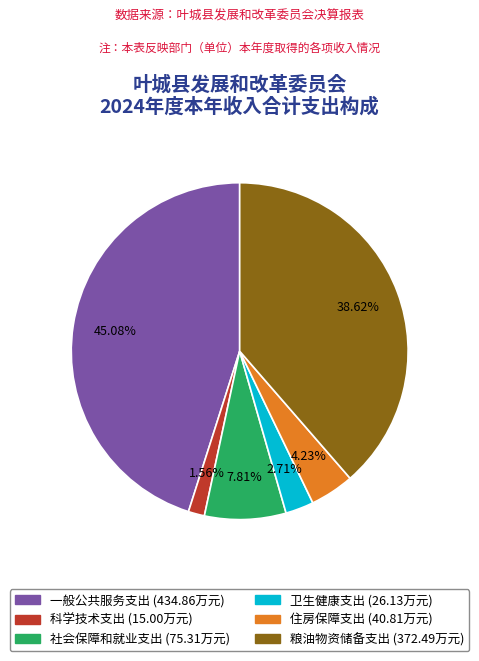

How much of the chart is everything except 粮油物资储备支出?

61.4%